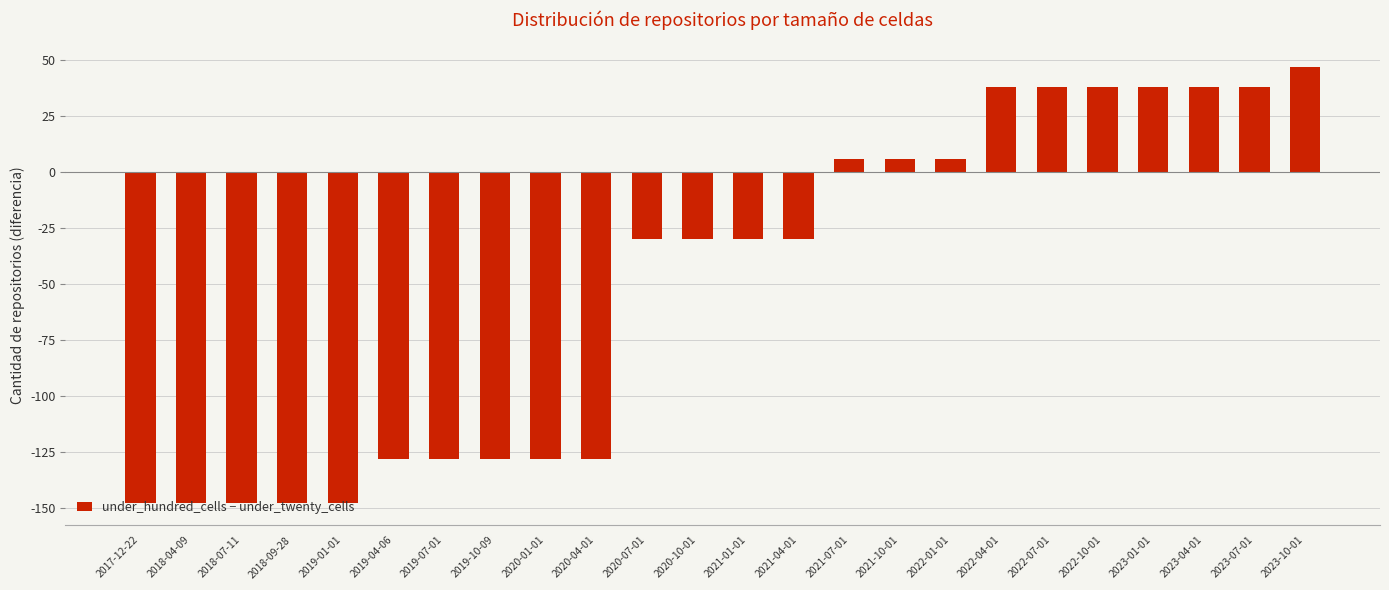

How many series are shown in this chart?

1